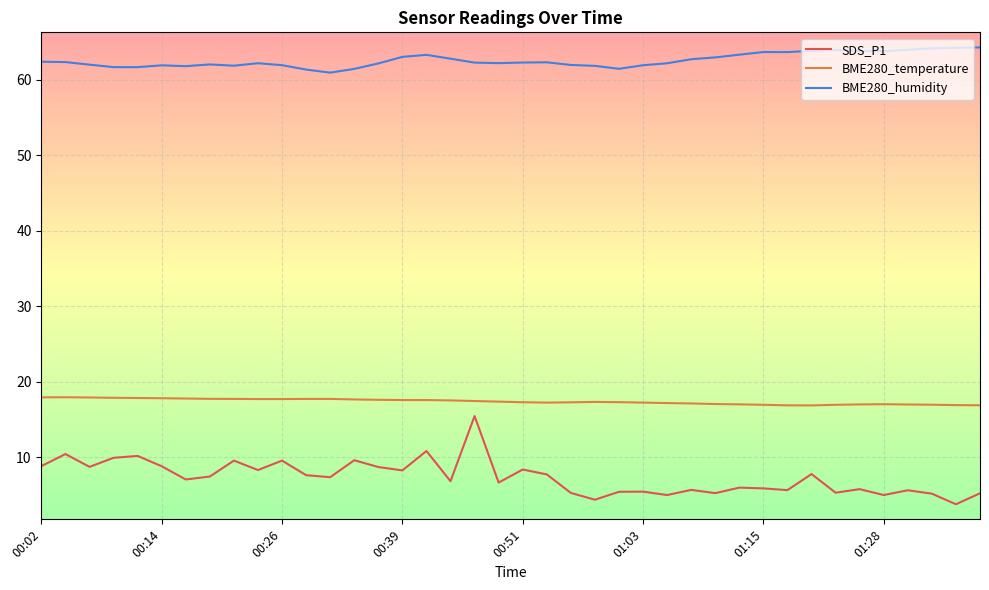

What is the difference between the maximum and minimum values in the BME280_humidity series?

3.3